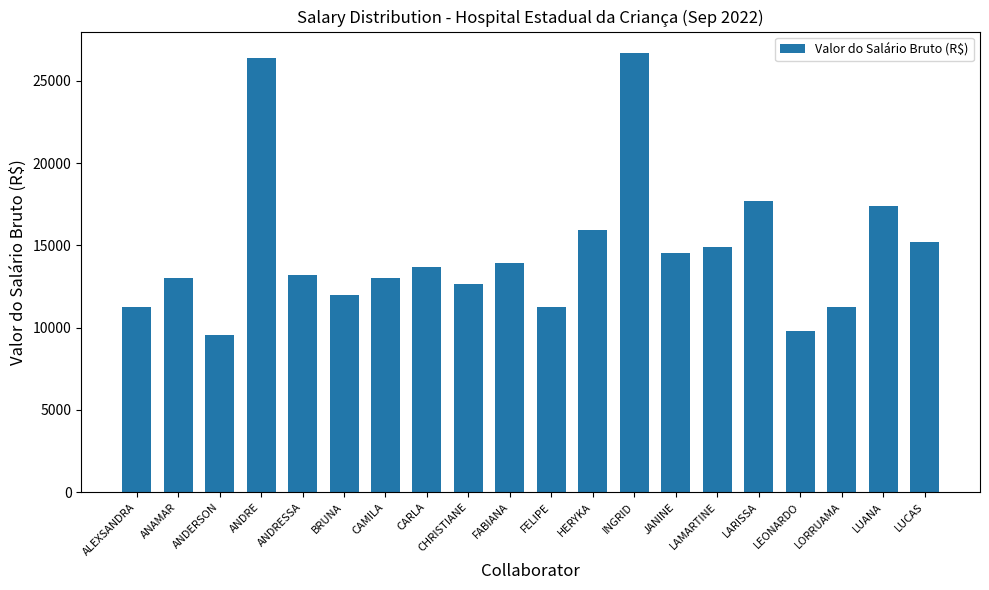

The value at FELIPE is 4700.5. True or false?

False